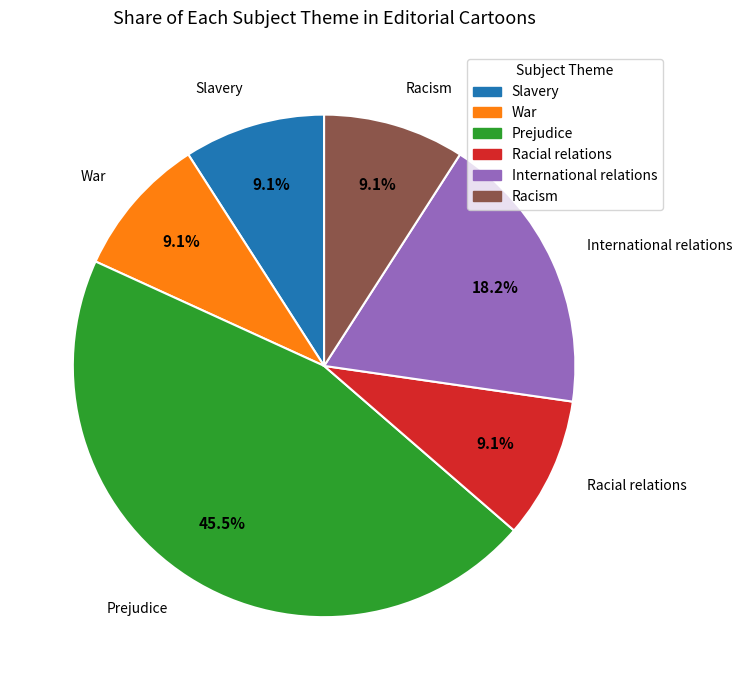

Does Prejudice account for over 50% of the chart?

No